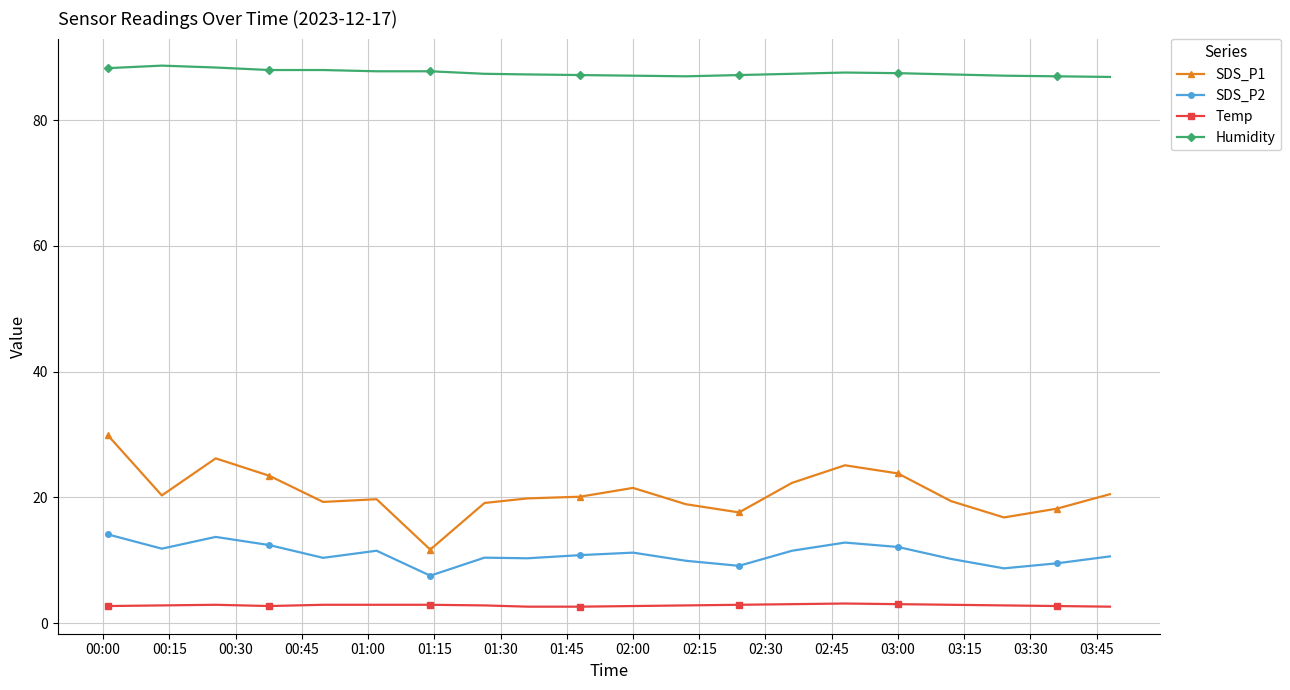

True or false: SDS_P1 has more than 0 interior local peaks.

True